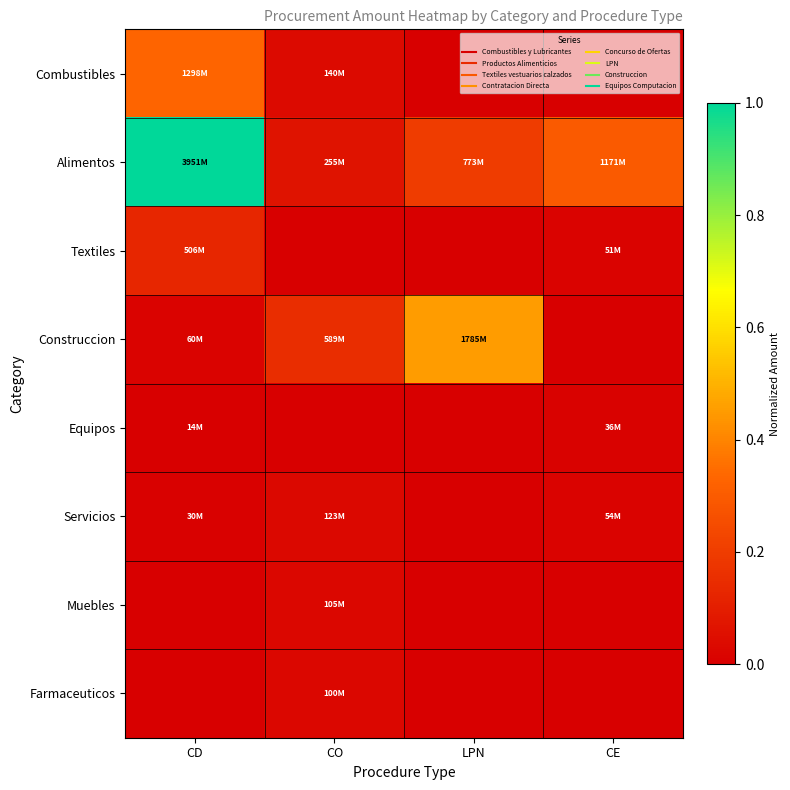

Reading left to right, what are all the values shown in this chart?

Combustibles: CD=0.3	CO=0.0	LPN=0.0	CE=0.0
Alimentos: CD=1.0	CO=0.1	LPN=0.2	CE=0.3
Textiles: CD=0.1	CO=0.0	LPN=0.0	CE=0.0
Construccion: CD=0.0	CO=0.1	LPN=0.5	CE=0.0
Equipos: CD=0.0	CO=0.0	LPN=0.0	CE=0.0
Servicios: CD=0.0	CO=0.0	LPN=0.0	CE=0.0
Muebles: CD=0.0	CO=0.0	LPN=0.0	CE=0.0
Farmaceuticos: CD=0.0	CO=0.0	LPN=0.0	CE=0.0